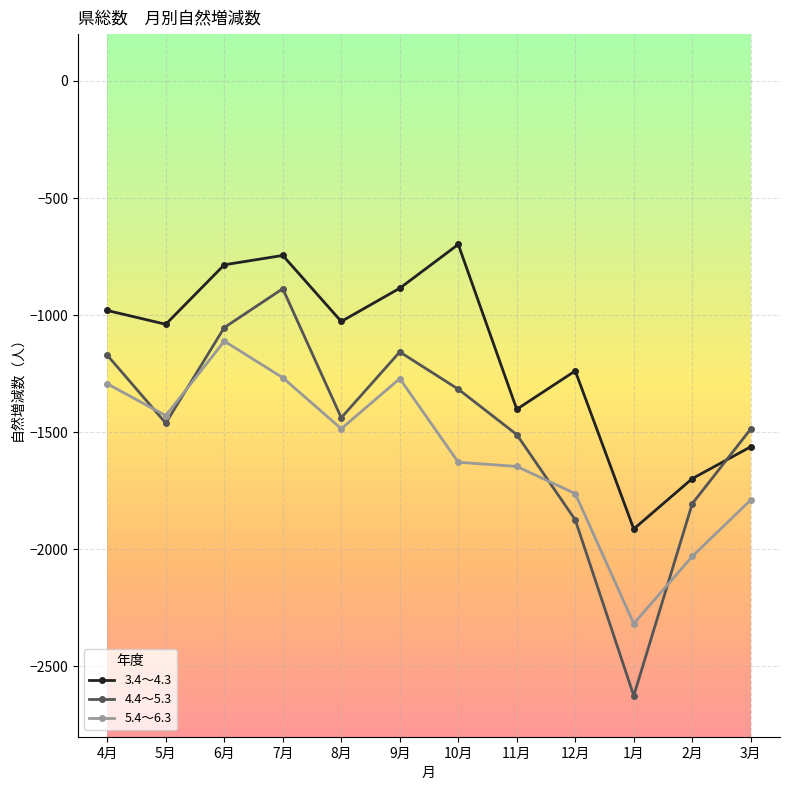

How many lines are shown in the chart?

3